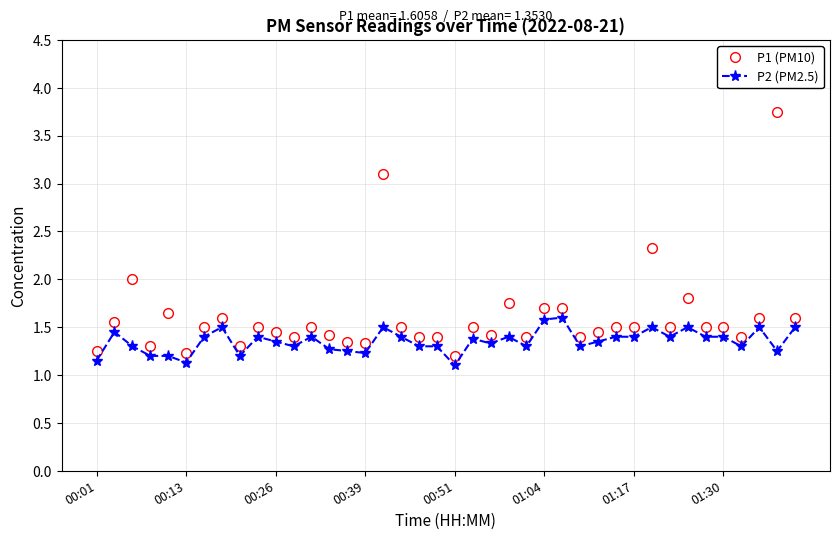

List the series in order of their overall mean, lowest first.

P2 (PM2.5), P1 (PM10)